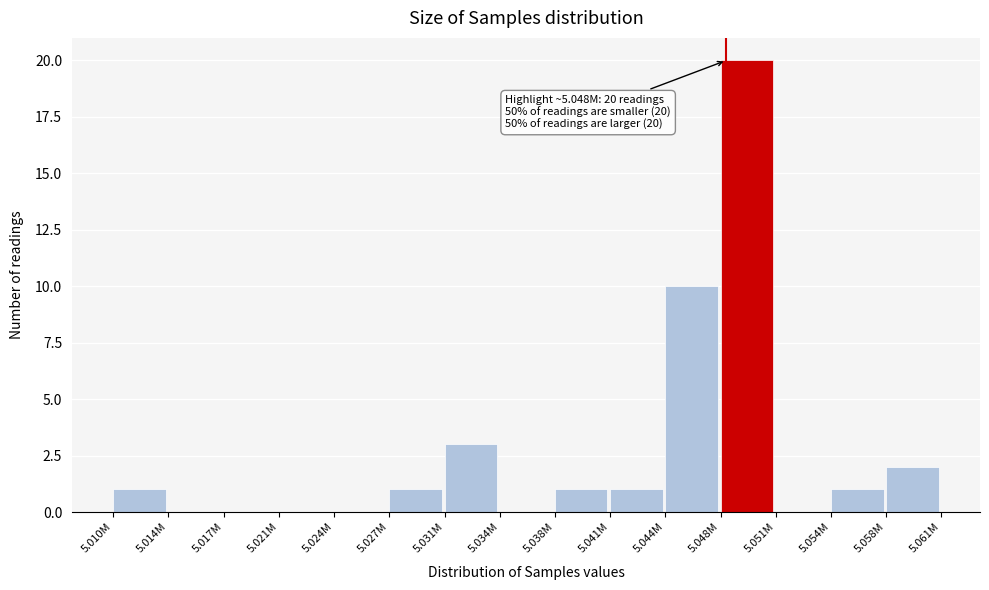

Reading left to right, transcribe all the data shown in this chart.

5.010M=1	5.014M=0	5.017M=0	5.021M=0	5.024M=0	5.027M=1	5.031M=3	5.034M=0	5.038M=1	5.041M=1	5.044M=10	5.048M=20	5.051M=0	5.054M=1	5.058M=2